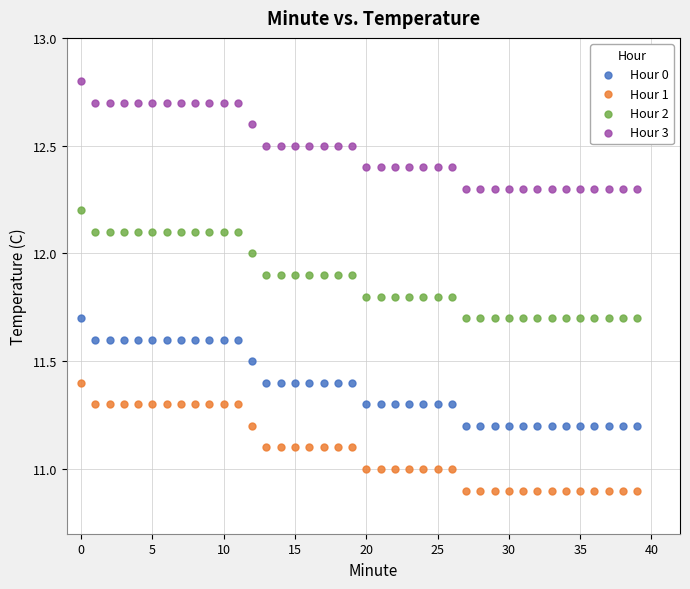

Which series contains the lowest Y value?

Hour 1